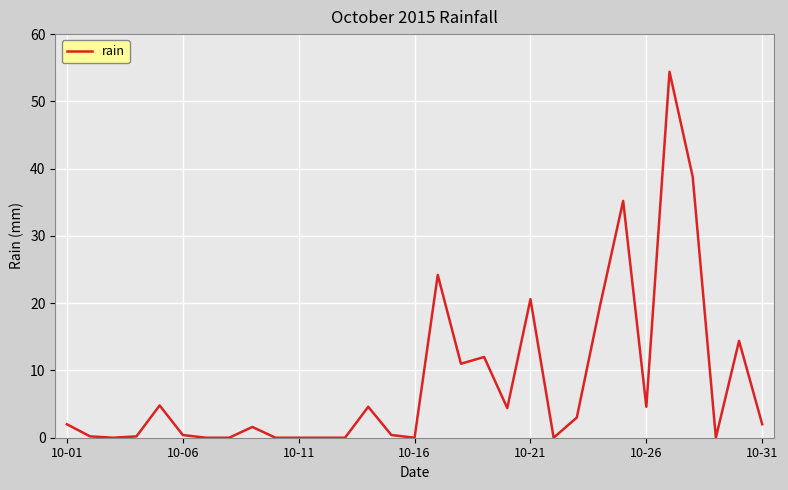

What is the difference between the maximum and minimum values?

54.4